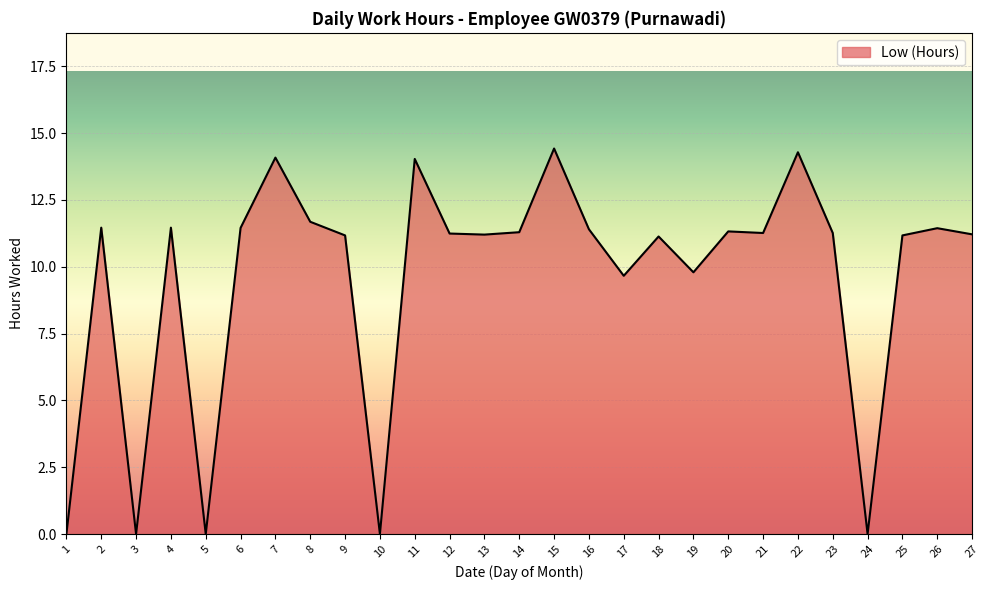

What is the difference between the maximum and minimum values?

14.4